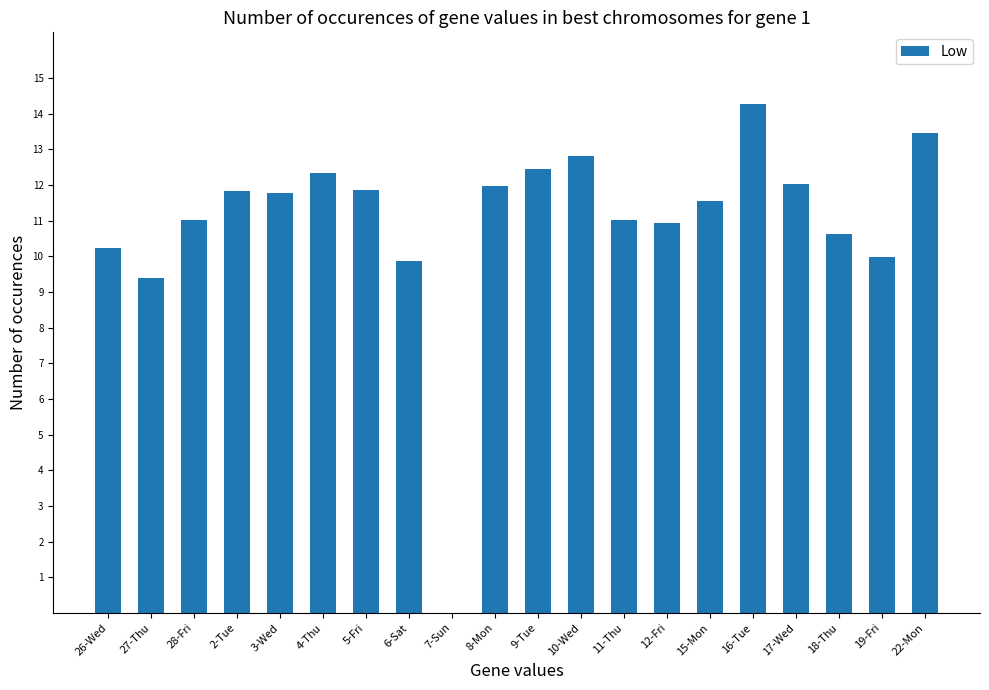

Where is the data nearest to the value 7?

27-Thu